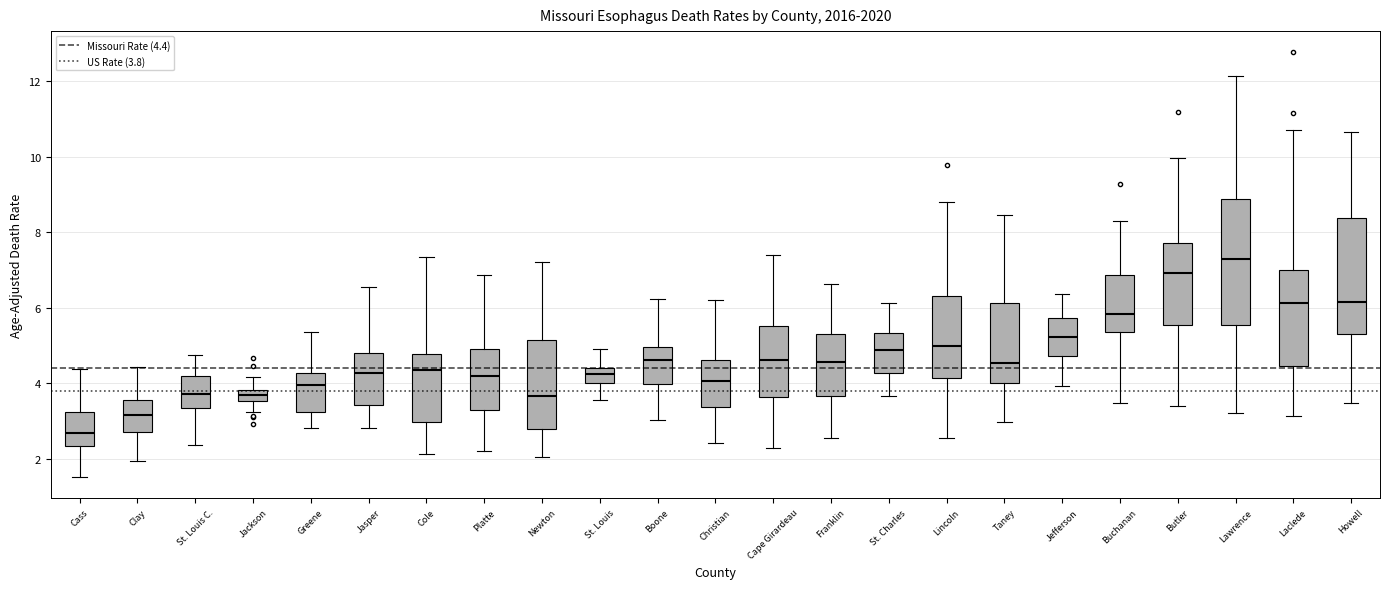

Which box has the highest median line?

Lawrence